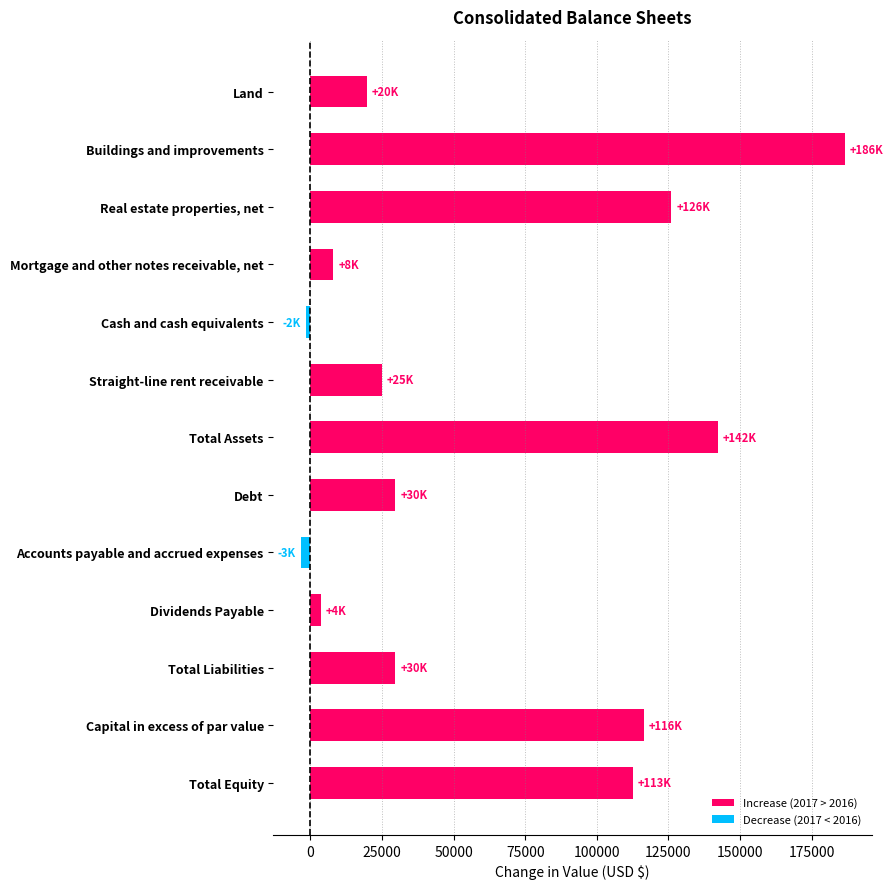

How many positive values are there?

11